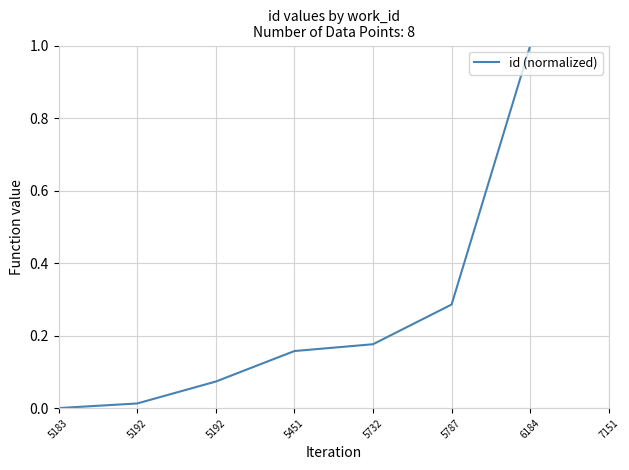

How many lines are shown in the chart?

1